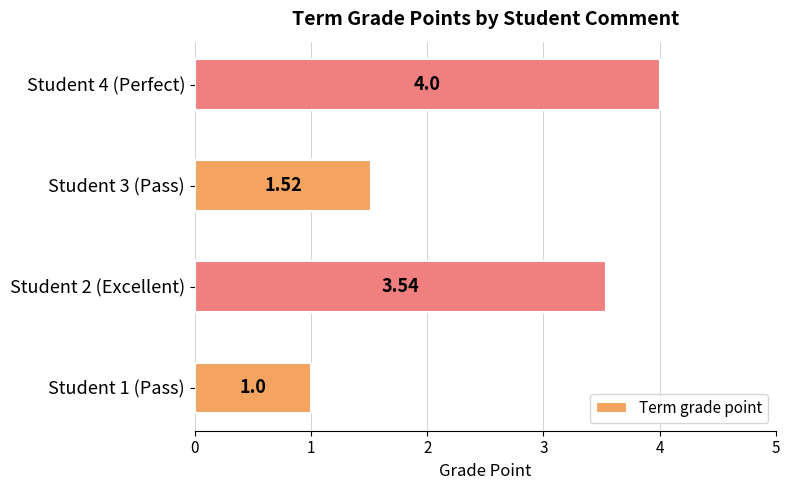

Rank the categories by value from lowest to highest.

Student 1 (Pass), Student 3 (Pass), Student 2 (Excellent), Student 4 (Perfect)